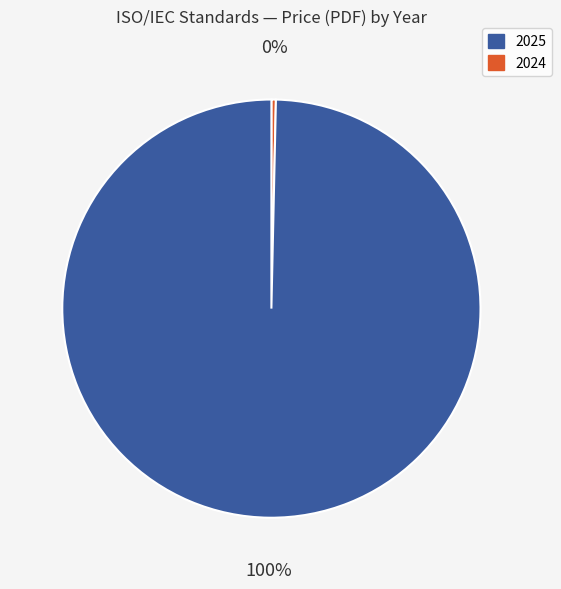

Is there a majority slice in this chart?

Yes